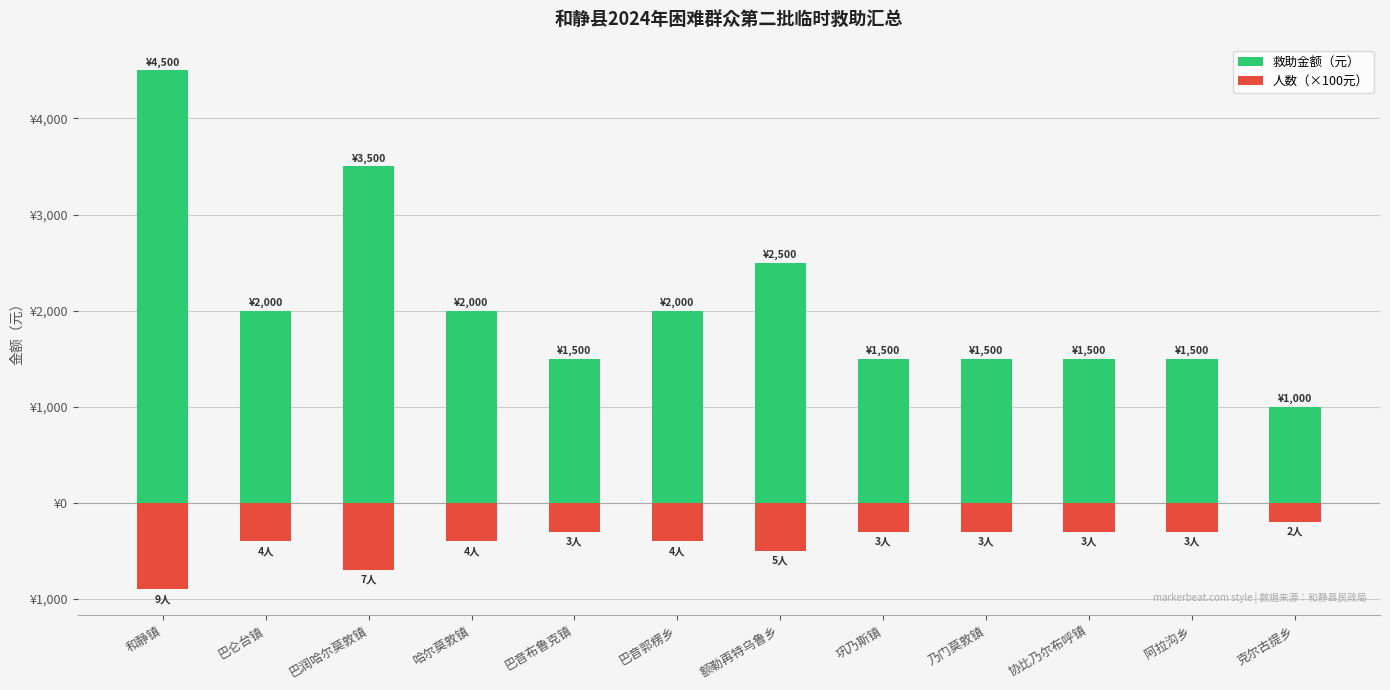

Rank the series at 乃门莫敦镇 from lowest to highest value.

人数（×100元）, 救助金额（元）